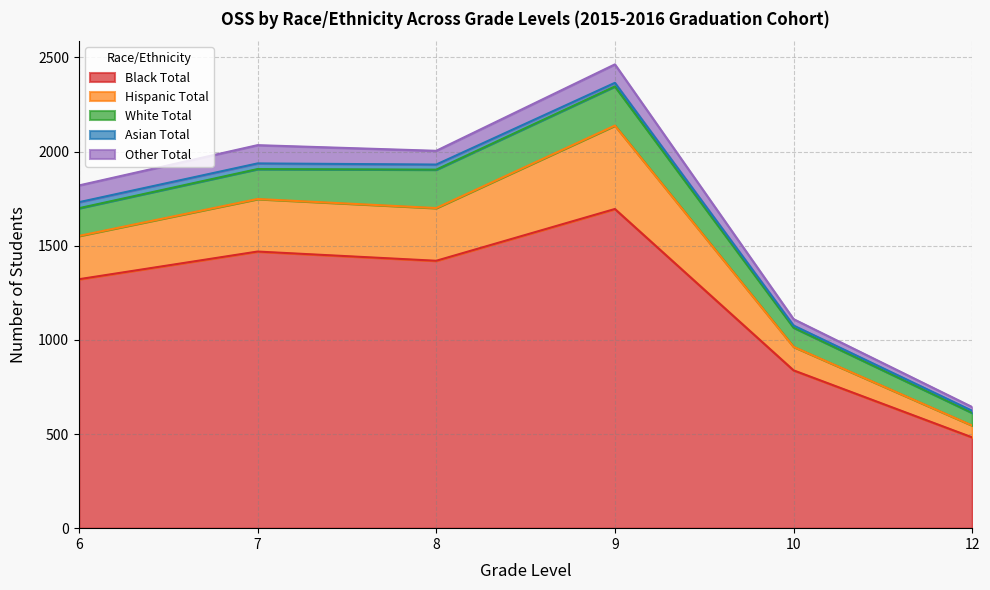

Which has a higher value, 10 or 12?

10